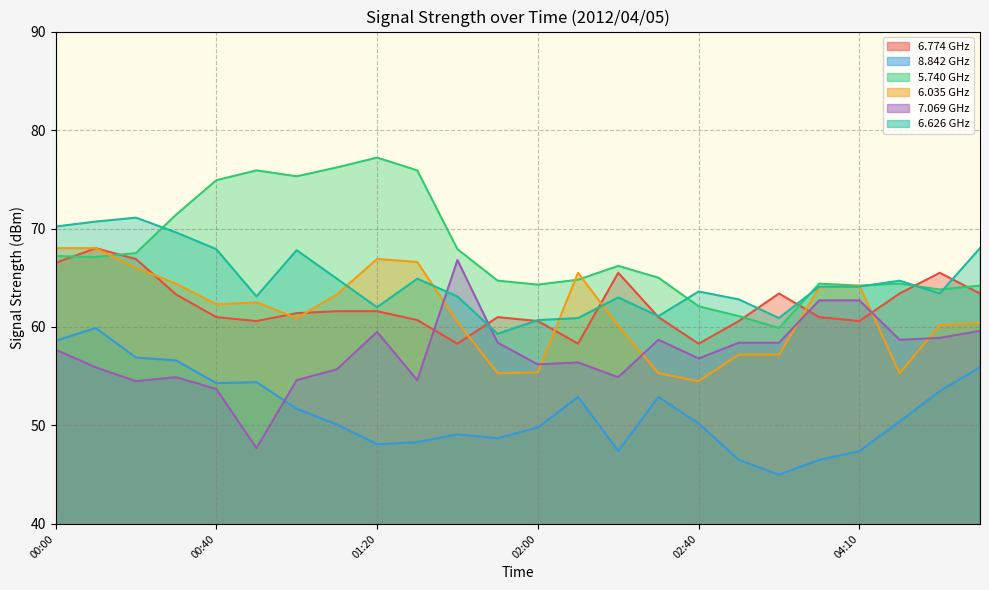

How many values in the   8.842 series exceed 50?

14